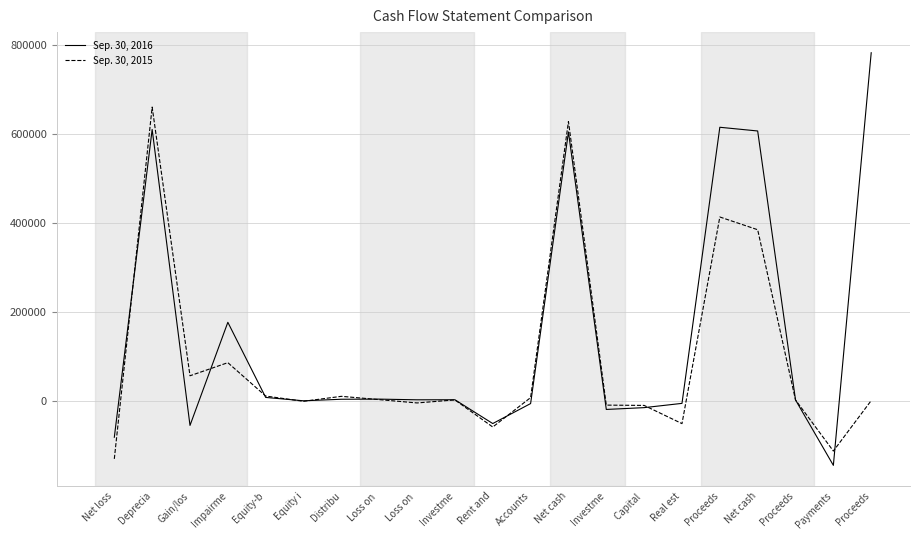

At which label does Sep. 30, 2016 reach its minimum?

Payments